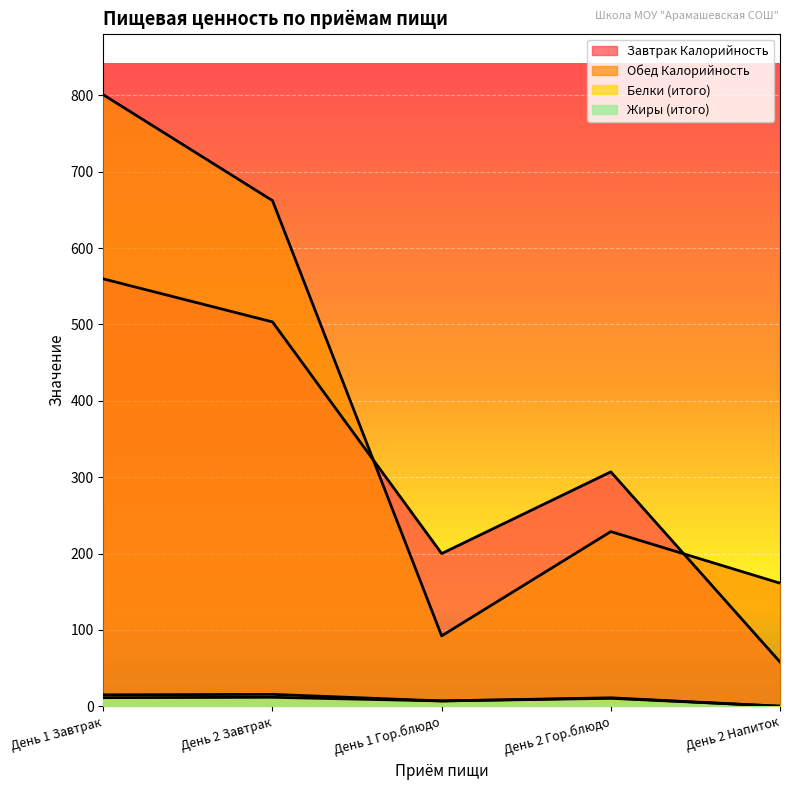

Where do Белки (итого) and Жиры (итого) first cross each other?

День 2 Гор.блюдо and День 2 Напиток